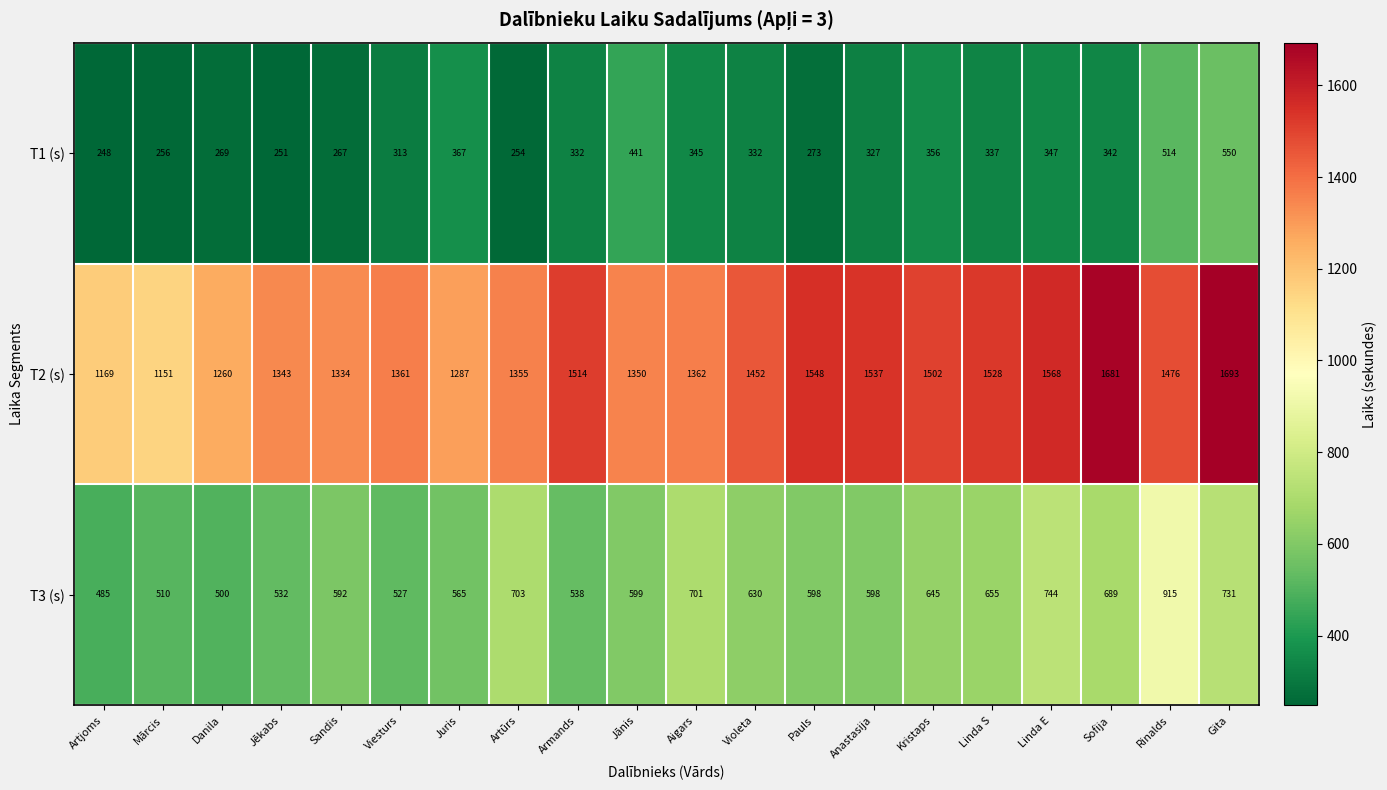

At how many categories does at least one series exceed 710?

20